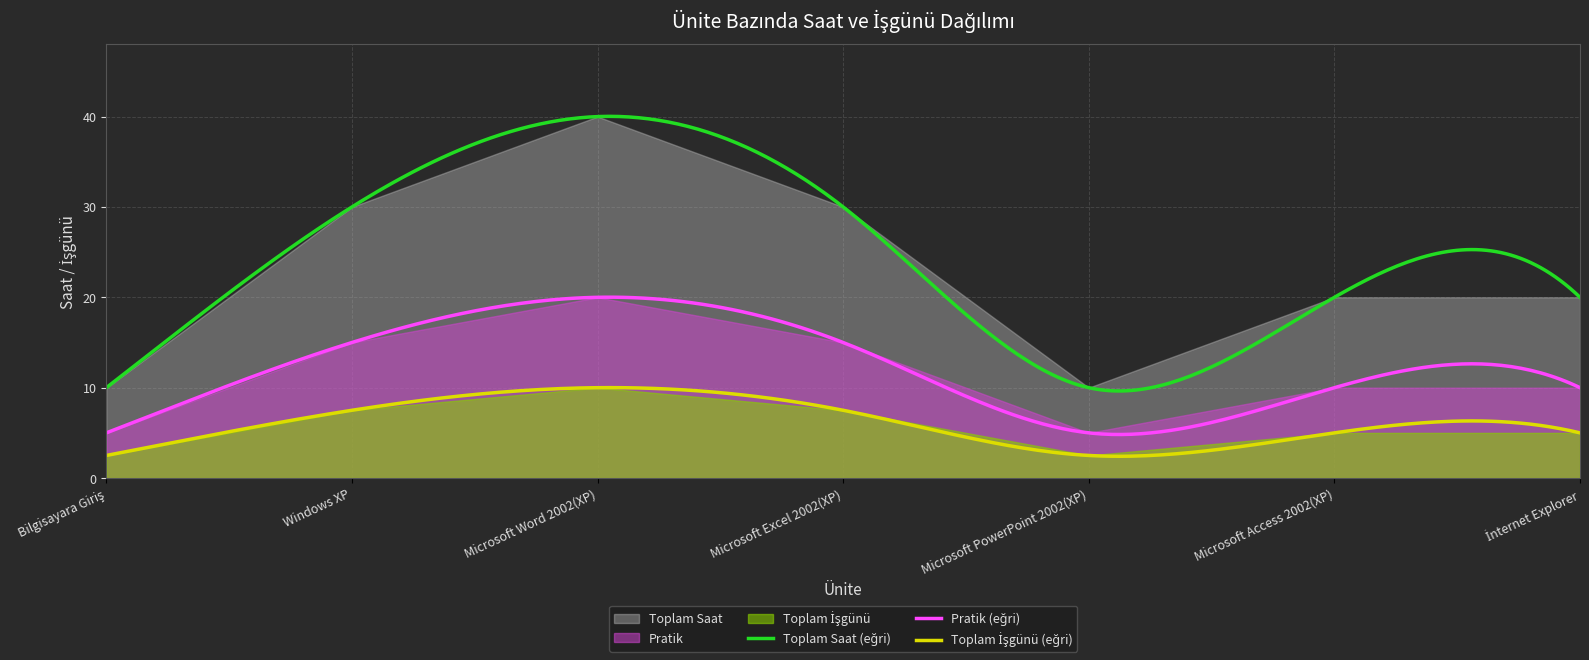

At how many categories does at least one series exceed 38?

1